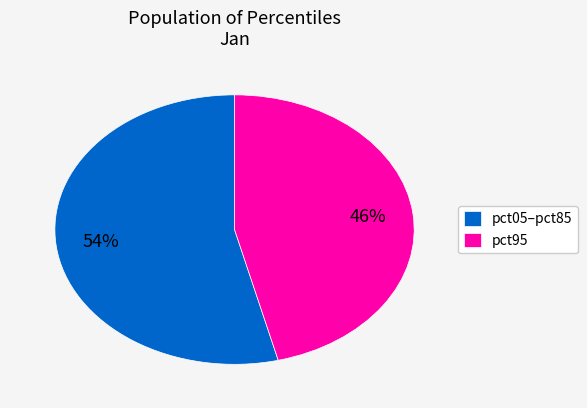

Does any single category account for the majority?

Yes